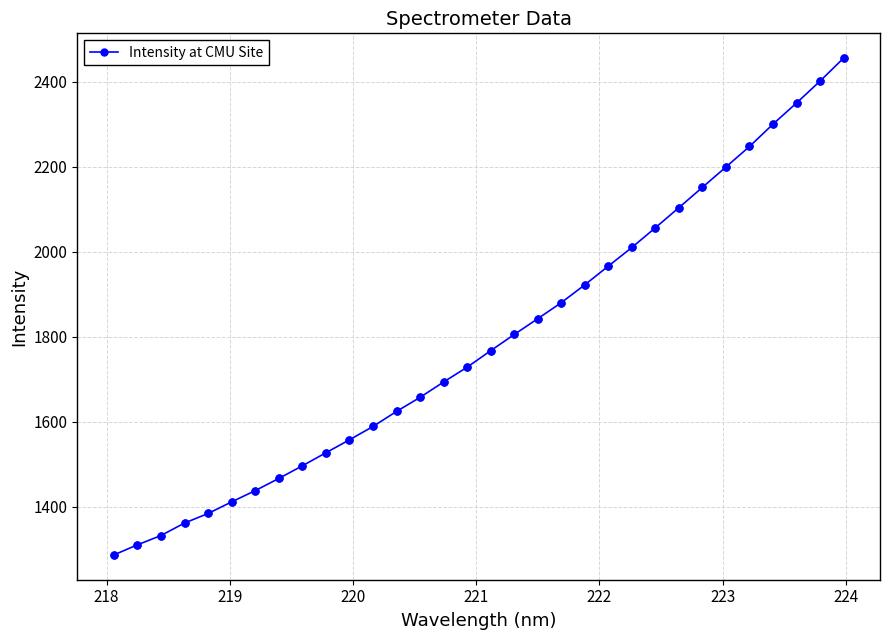

What is the sum of all values?

57314.3